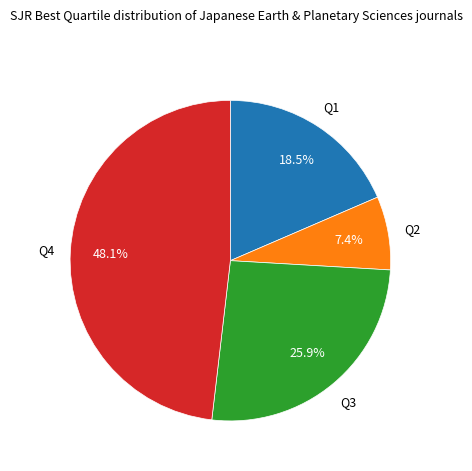

What percentage is NOT represented by Q1?

81.5%